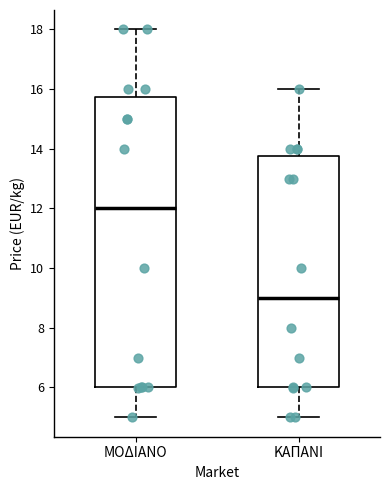

Which box has the lowest median line?

ΚΑΠΑΝΙ